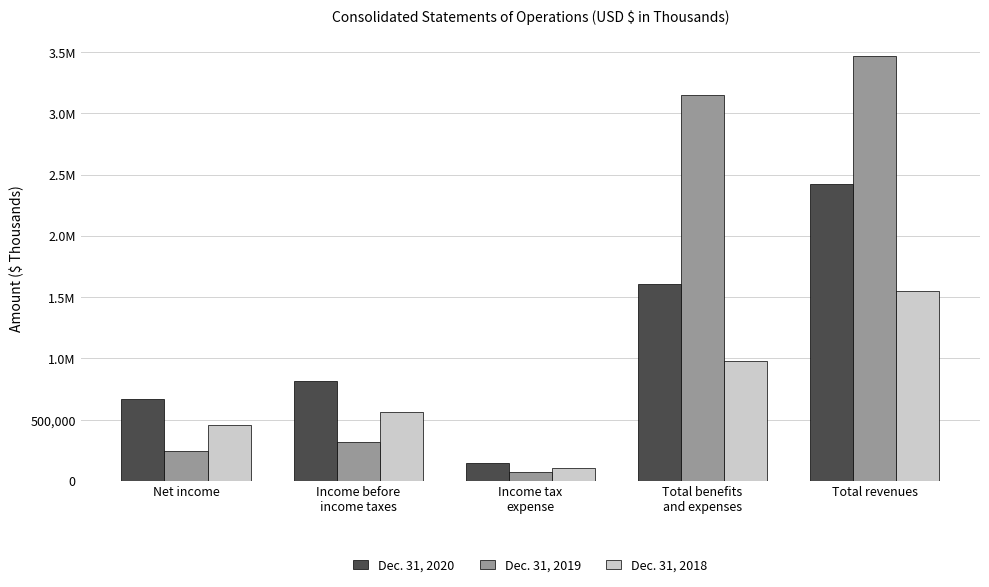

Are the bars horizontal?

No